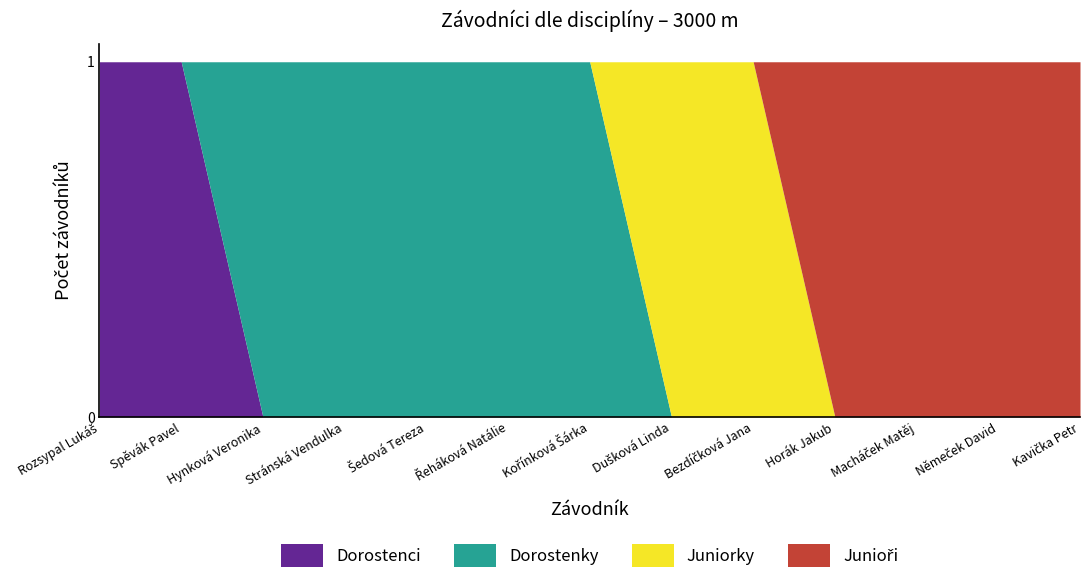

At which label is Juniorky closest to 0?

Rozsypal Lukáš